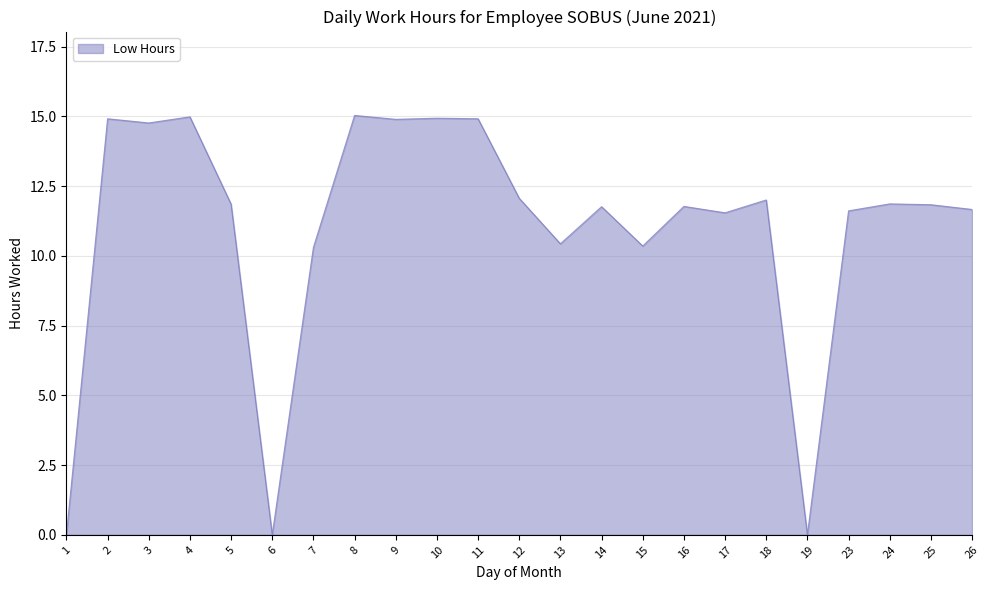

Approximately how many times larger is the value at 15 compared to 11?

0.7